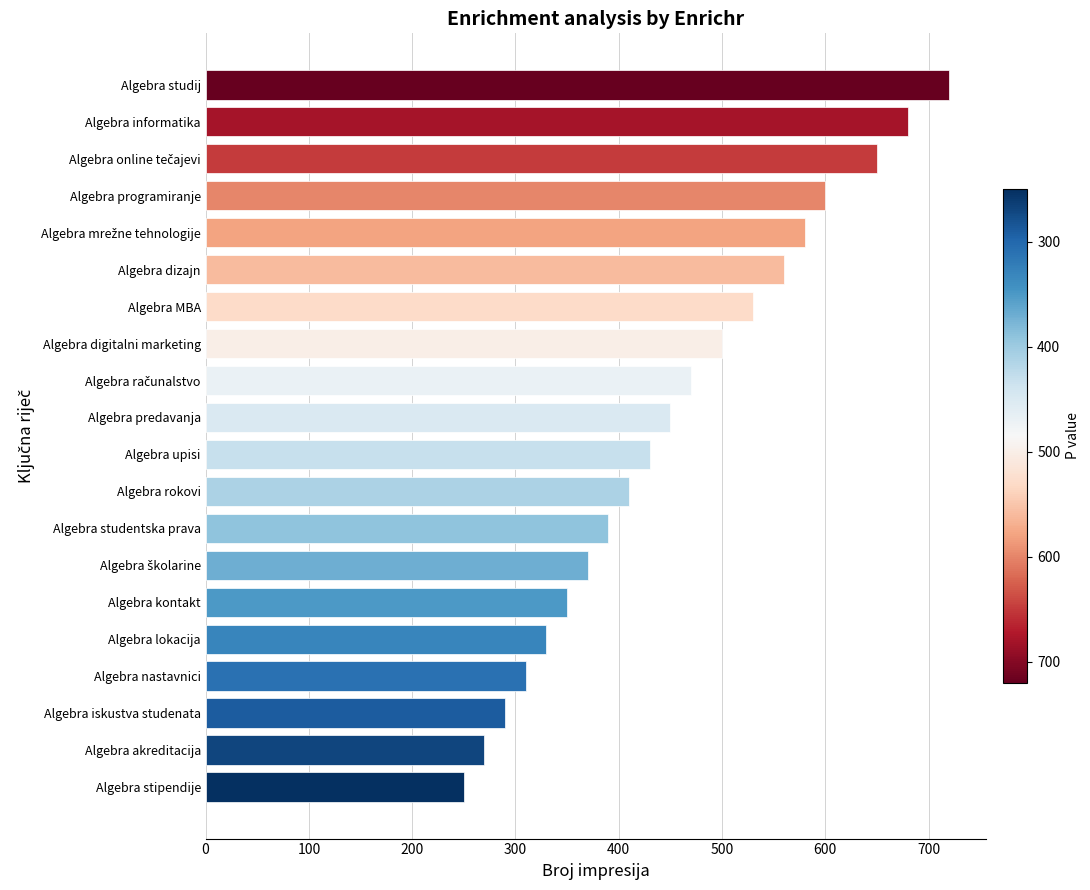

True or false: the data shows 560 at Algebra dizajn.

True